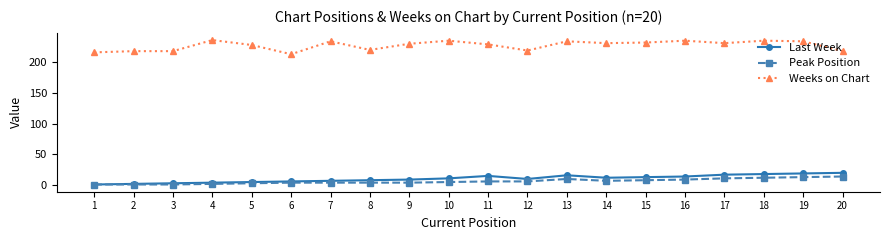

True or false: Last Week and Weeks on Chart intersect in this chart.

False